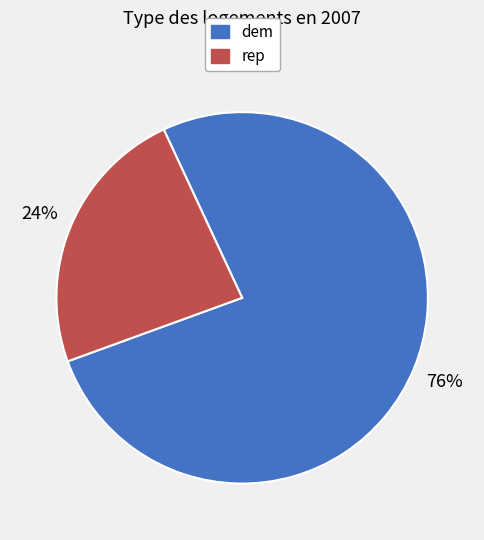

To the nearest percent, what is the average slice percentage?

50%